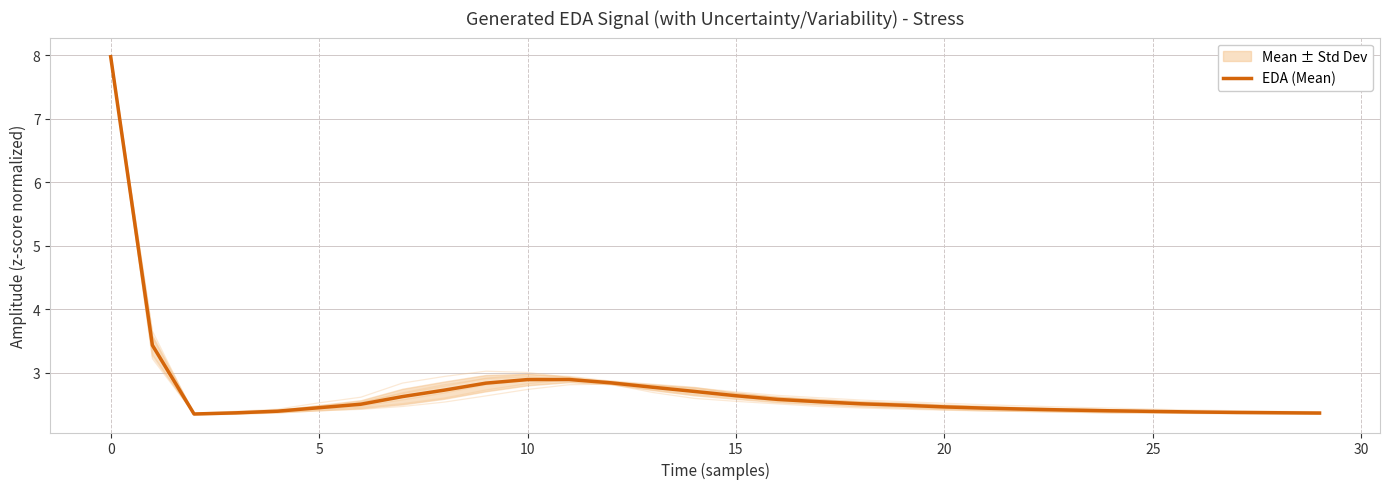

Is it true that EDA (Mean) equals 2.6 at 15?

True